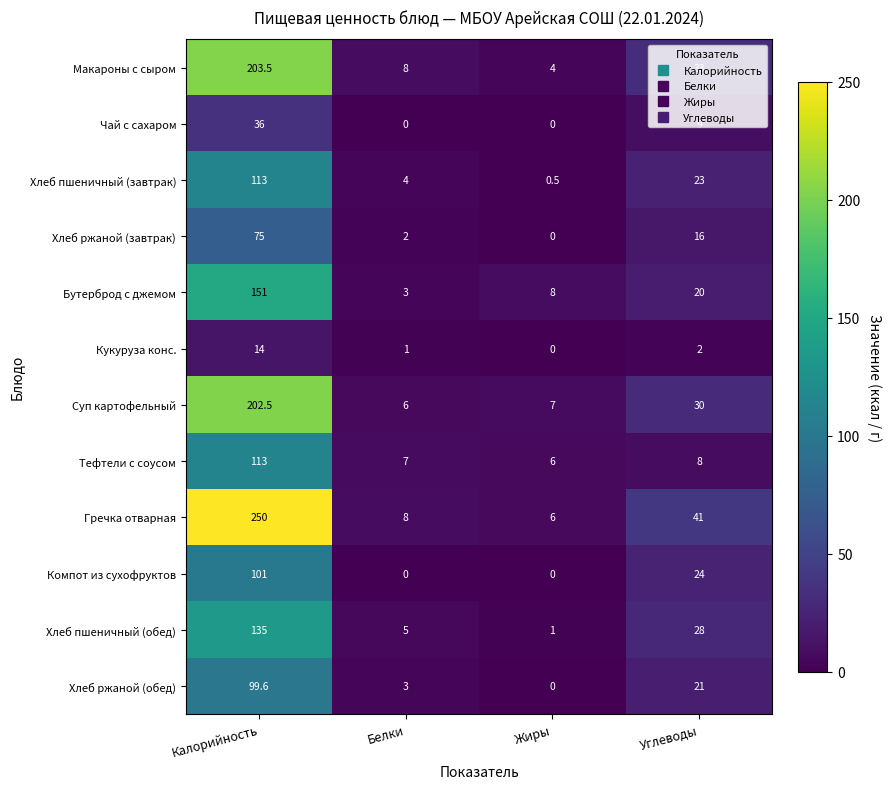

Count the number of categories in the chart.

4